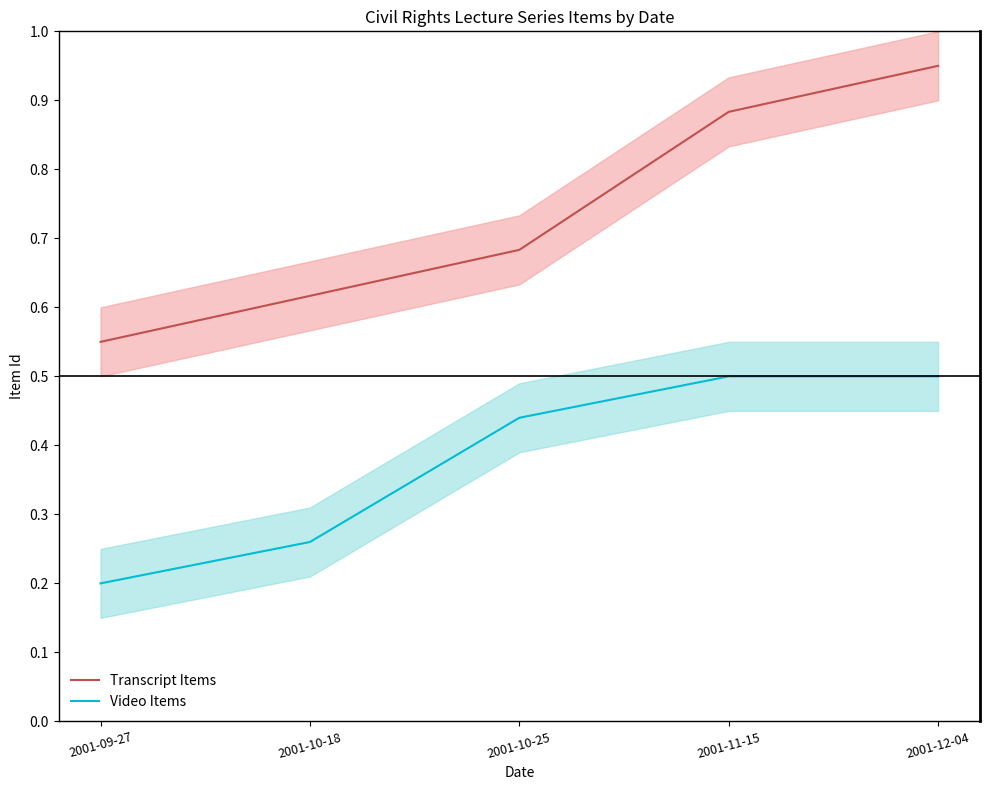

At which category is the sum across all series the highest?

2001-12-04